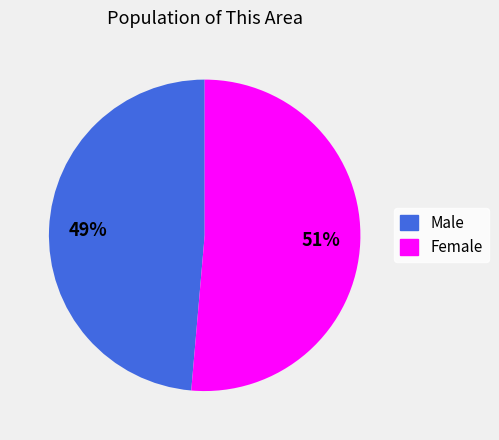

Which category has the biggest portion of the pie?

Female